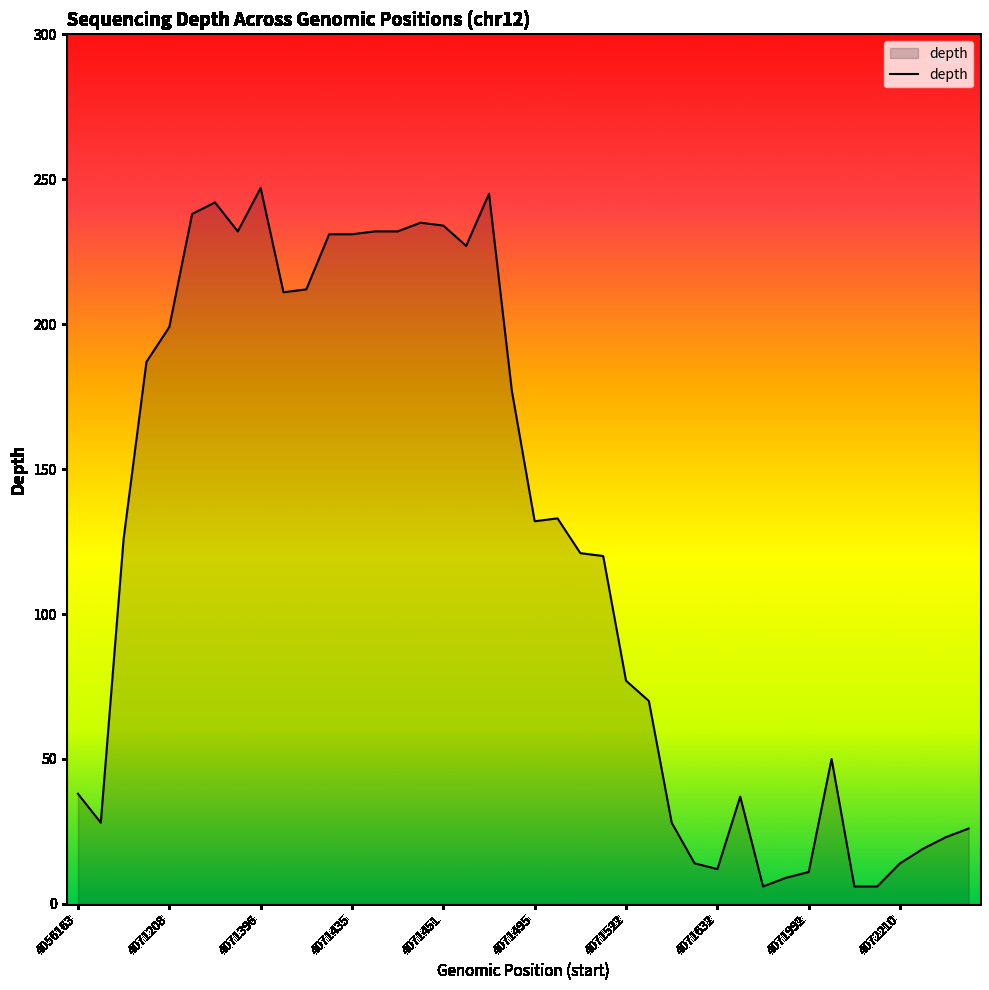

What is the difference between the maximum and minimum values?

241